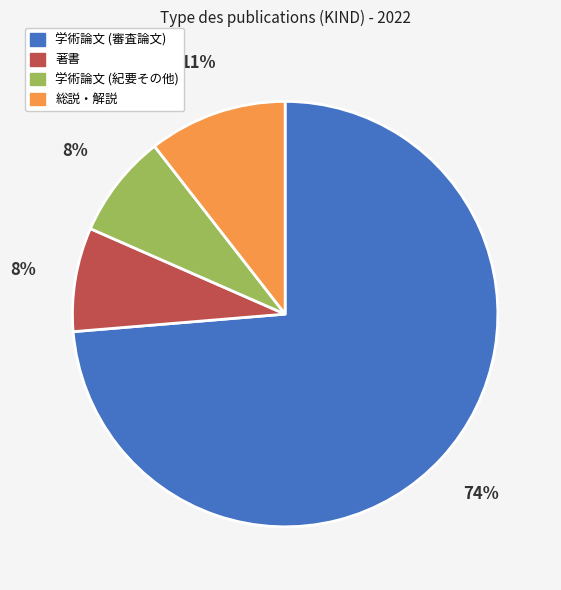

To the nearest percent, what portion does 総説・解説 represent?

11%